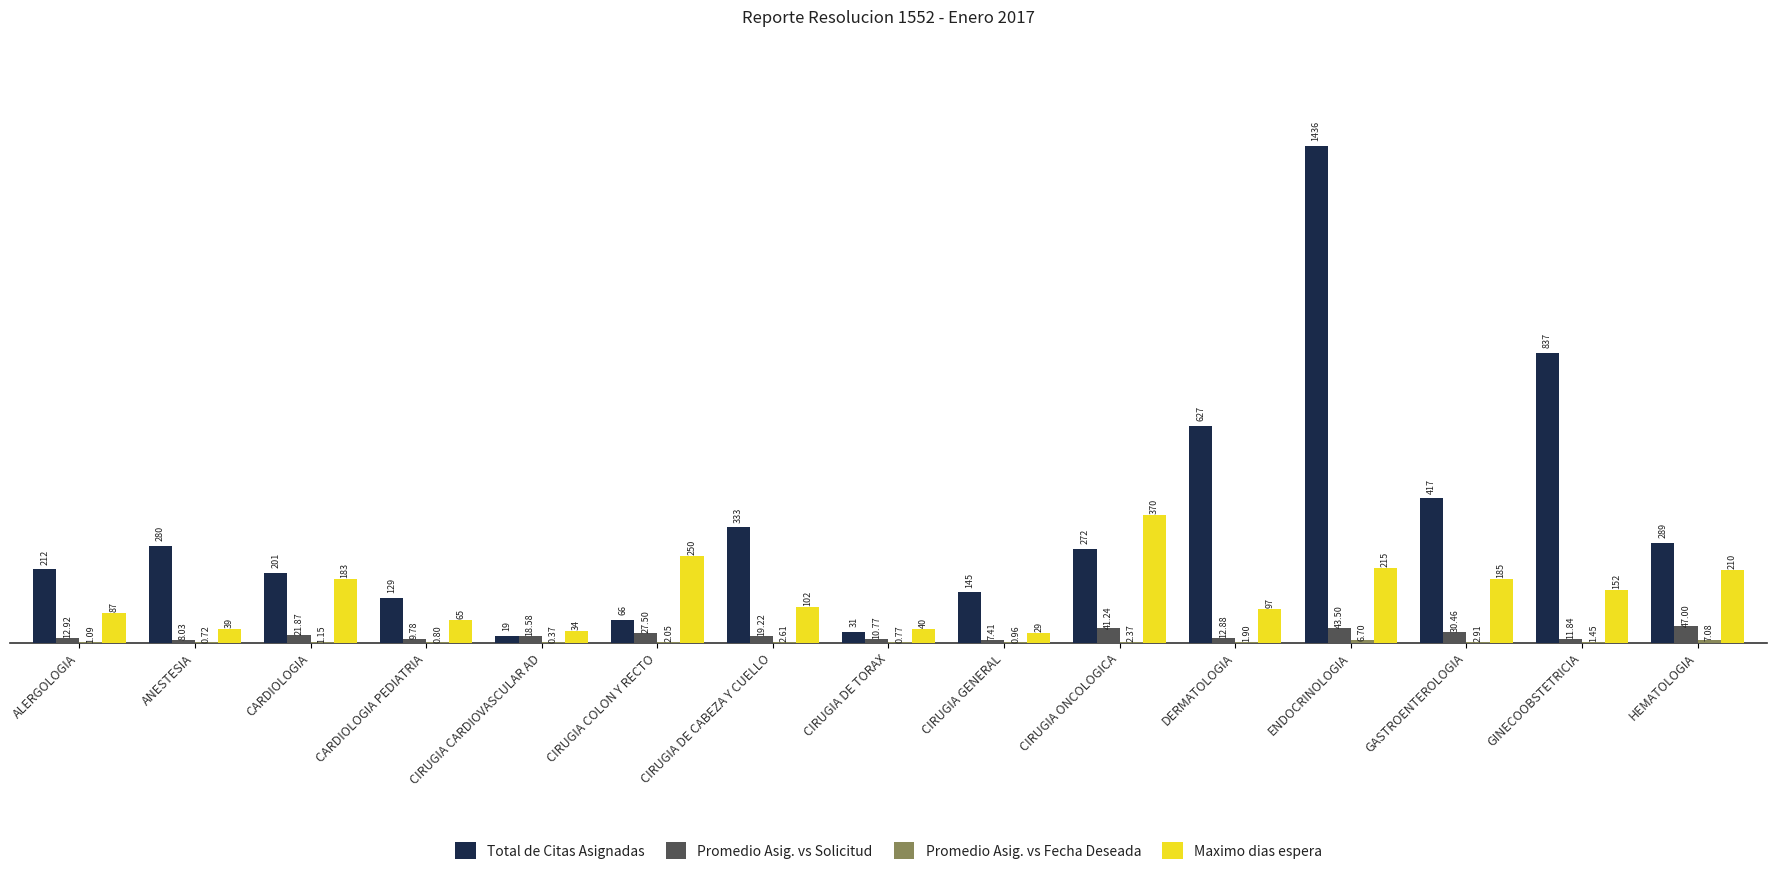

What is the approximate value of Total de Citas Asignadas at CIRUGIA DE TORAX?

31.0